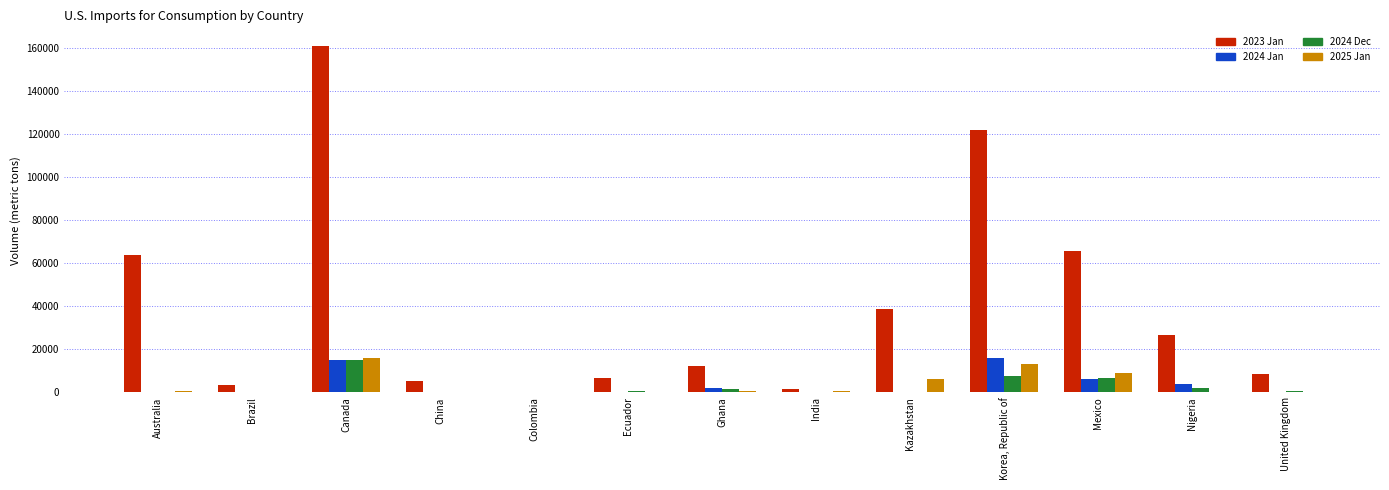

Which series changed the most between Canada and Mexico?

2023 Jan